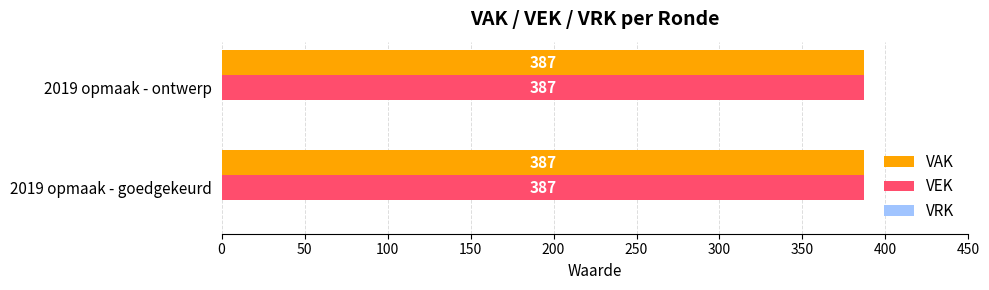

How many bars are there in each group?

3